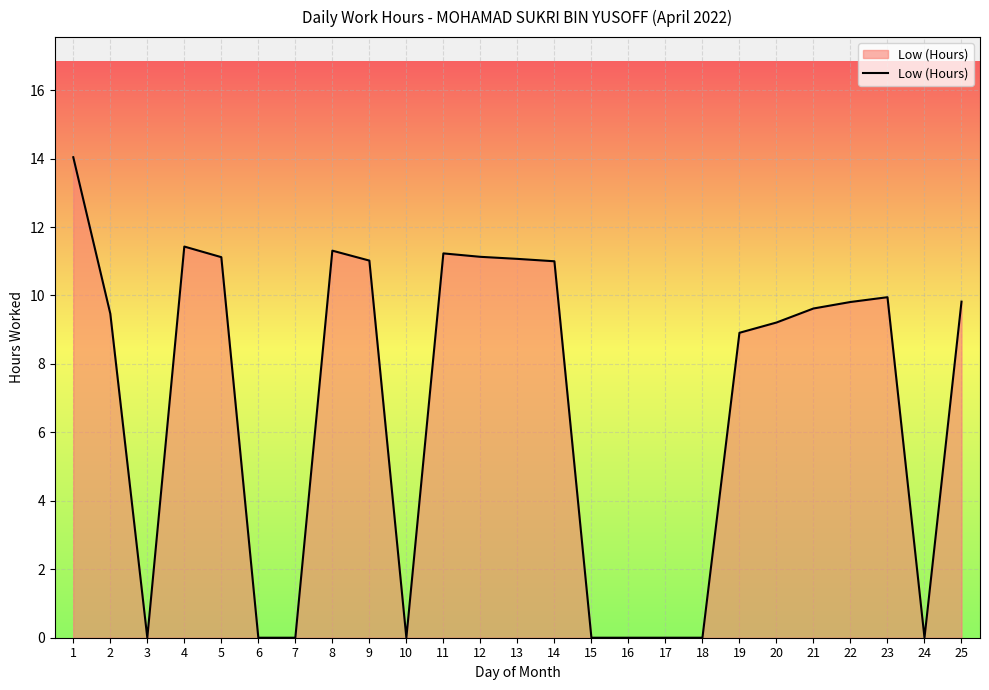

What is the greatest value displayed?

14.0